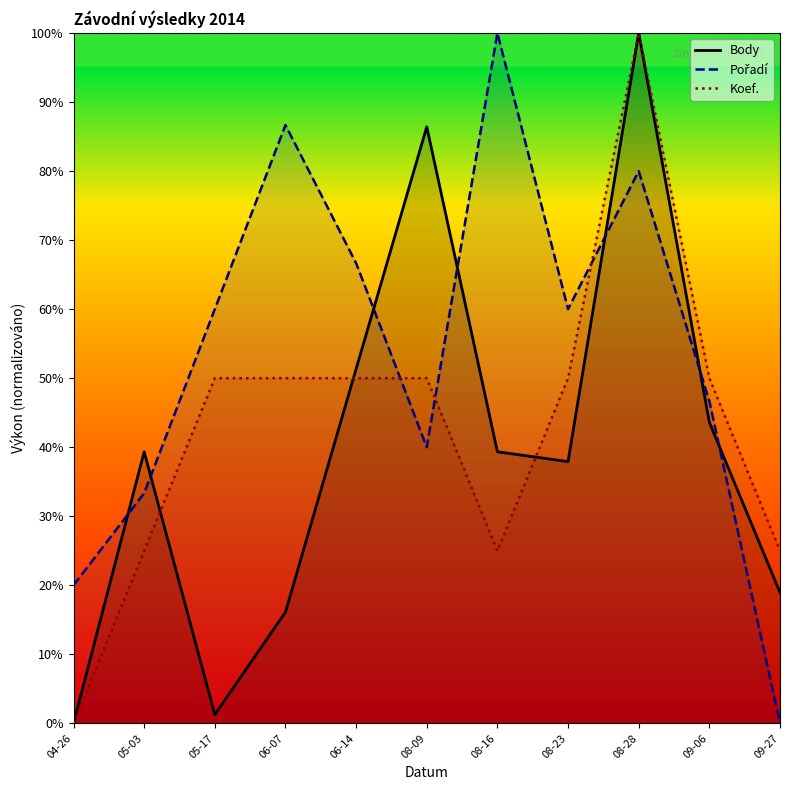

The value of Pořadí at 08-16 is 100.0. True or false?

True